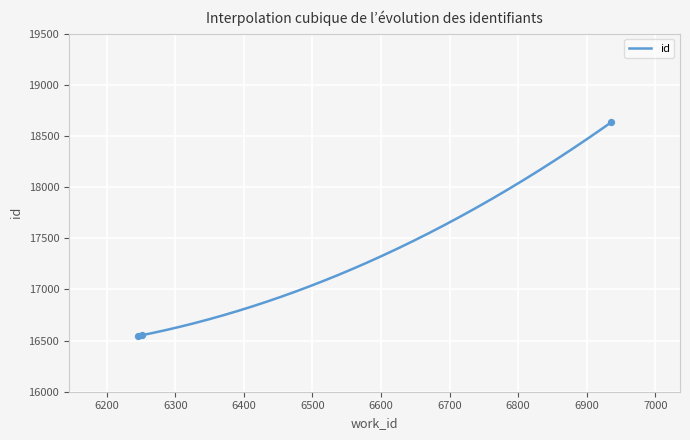

What is the change in value from 6245 to 6936?

+2091